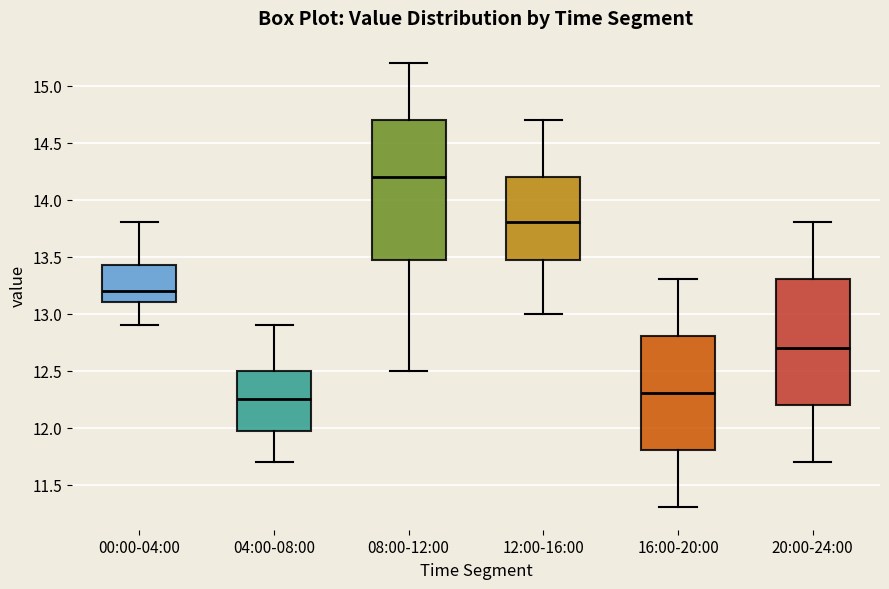

Reading left to right, transcribe this box plot: for each box, give where its median line is, the range the box spans, and where its two whiskers end, as read against the y-axis. The values are not printed on the chart, so give them approximately, as read against the axis.

00:00-04:00: median 13.20, box 13.10 to 13.45, whiskers 12.90 to 13.80
04:00-08:00: median 12.25, box 12.00 to 12.50, whiskers 11.70 to 12.90
08:00-12:00: median 14.20, box 13.50 to 14.70, whiskers 12.50 to 15.20
12:00-16:00: median 13.80, box 13.50 to 14.20, whiskers 13.00 to 14.70
16:00-20:00: median 12.30, box 11.80 to 12.80, whiskers 11.30 to 13.30
20:00-24:00: median 12.70, box 12.20 to 13.30, whiskers 11.70 to 13.80